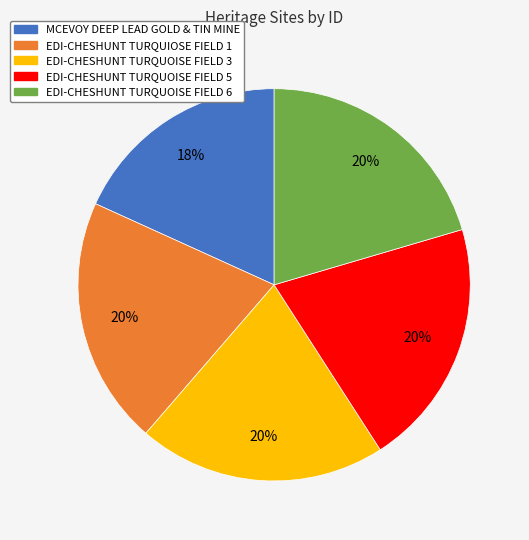

To the nearest percent, what portion does MCEVOY DEEP LEAD GOLD & TIN MINE represent?

18%